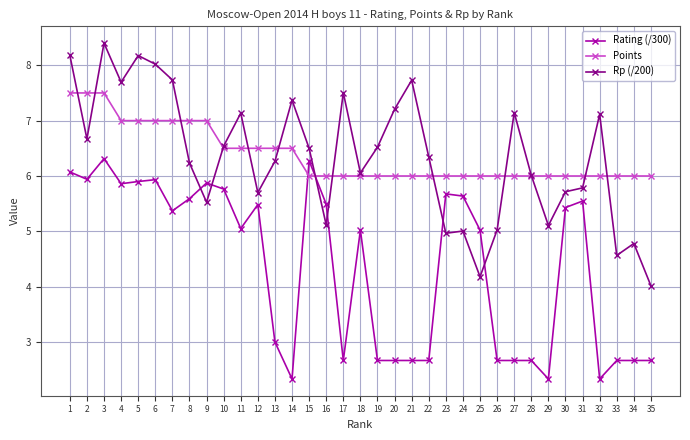

Count the number of data series in this chart.

3